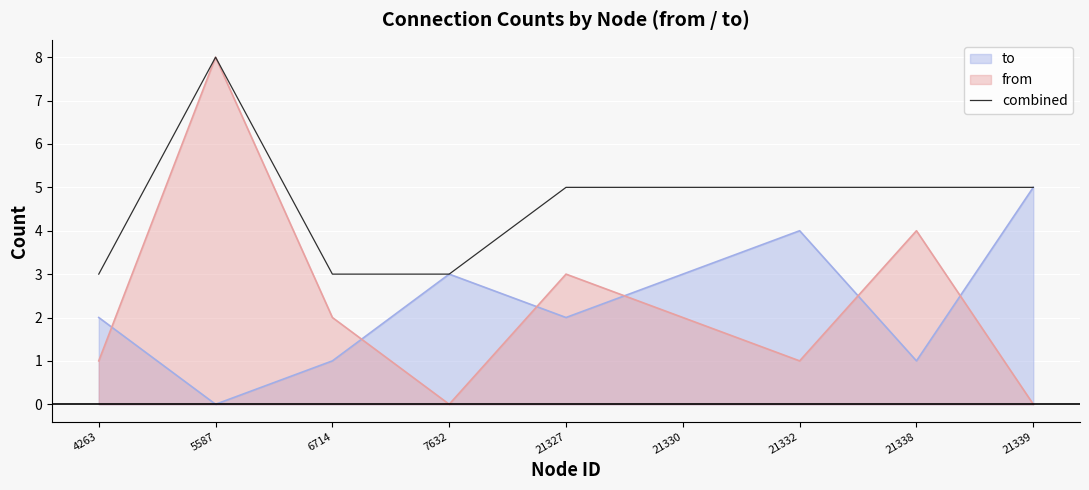

Reading right to left, list all the values displayed in this chart.

5	5	5	5	5	3	3	8	3